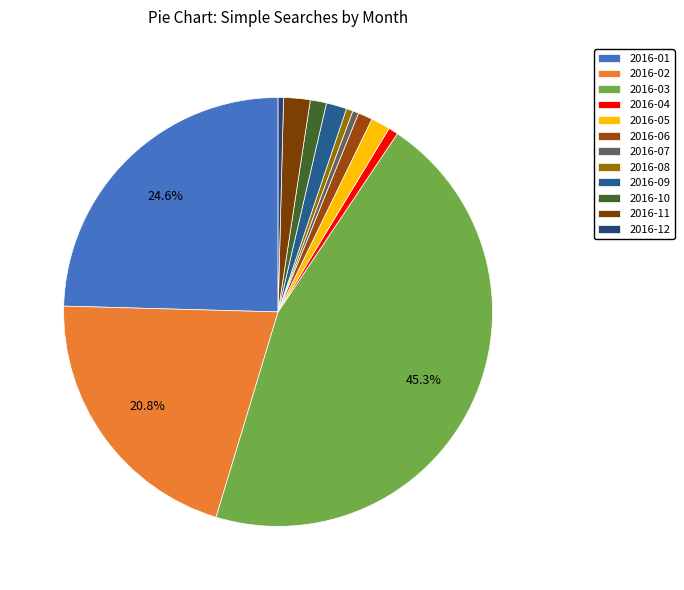

Which slice is the smallest?

2016-12